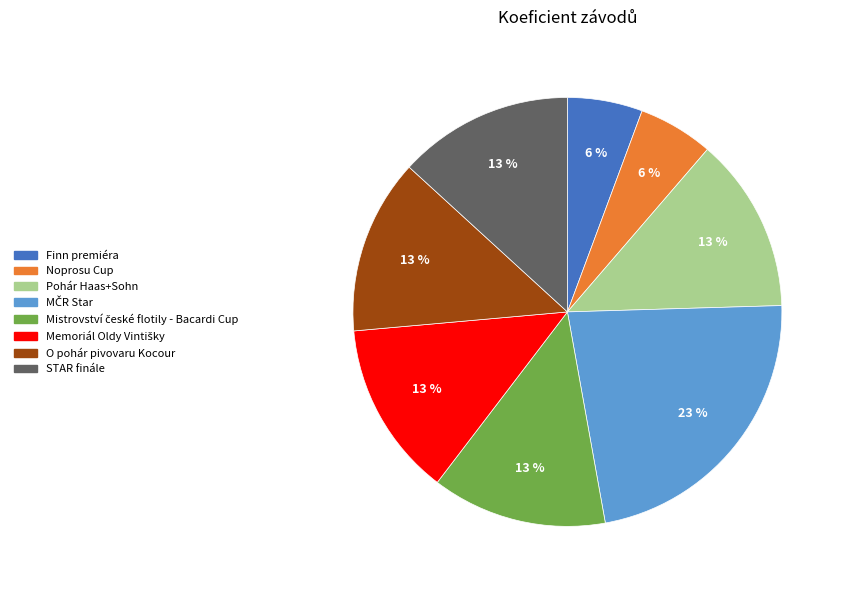

What percentage is the Pohár Haas+Sohn slice, to the nearest percent?

13%